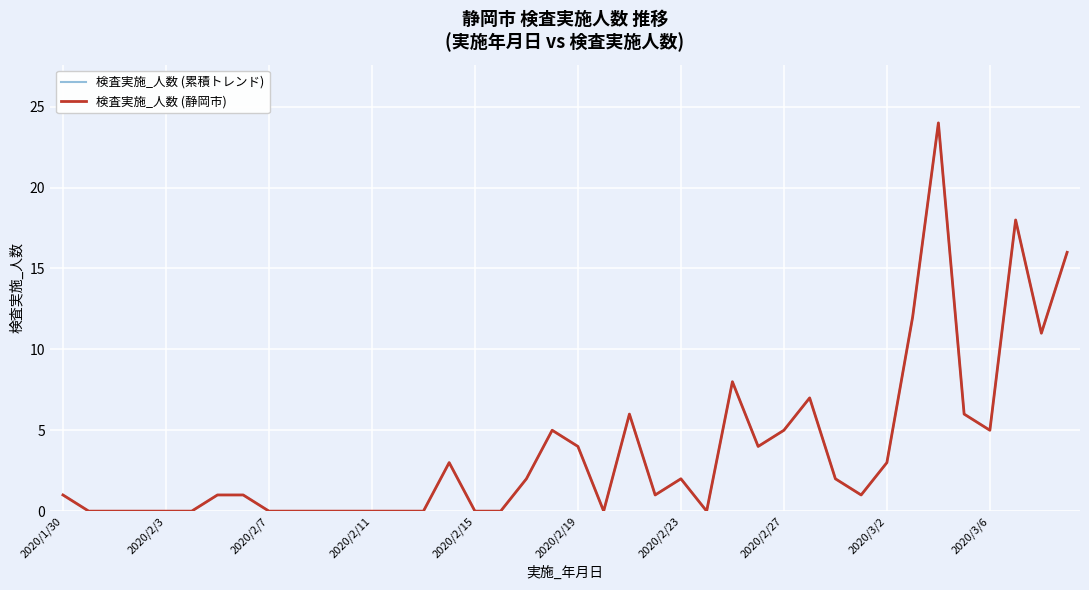

Does the chart have visible grid lines?

Yes